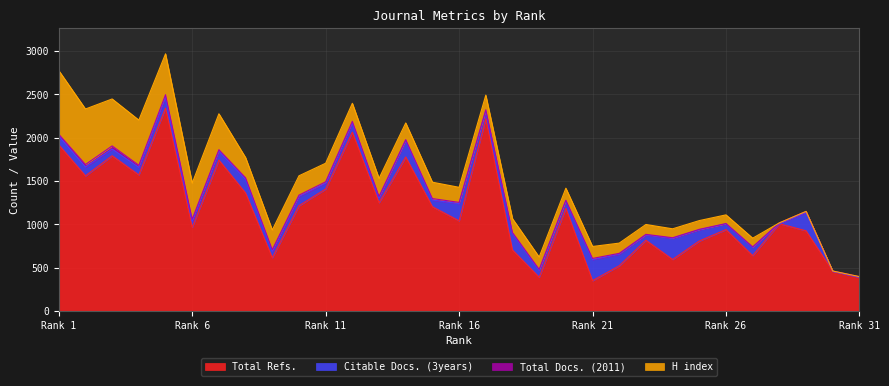

The Citable Docs. (3years) series shows 108 at 10. True or false?

True